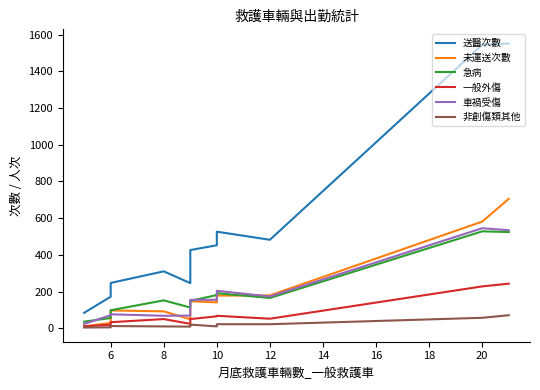

What is the greatest value displayed?

1551